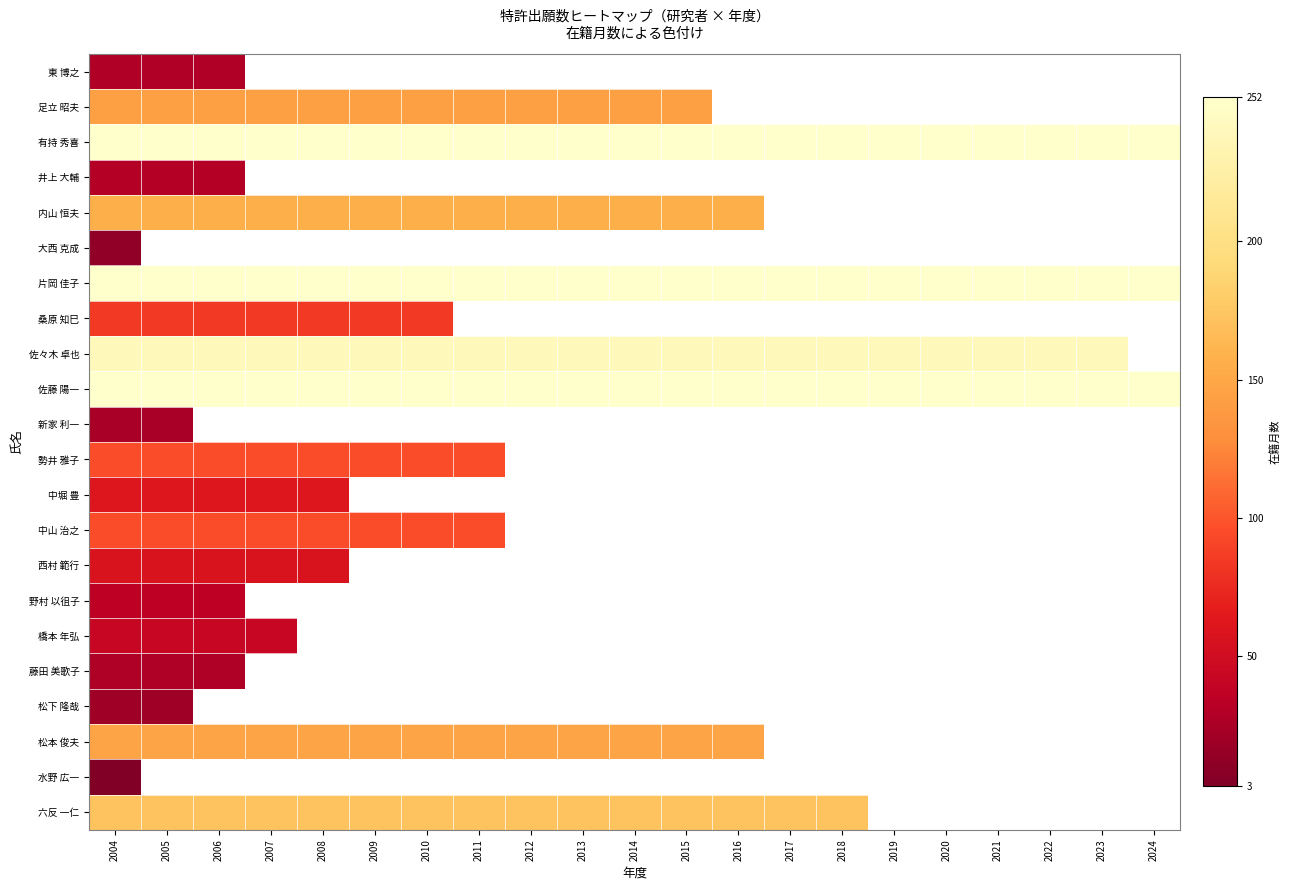

Which series has the widest spread of values?

東 博之